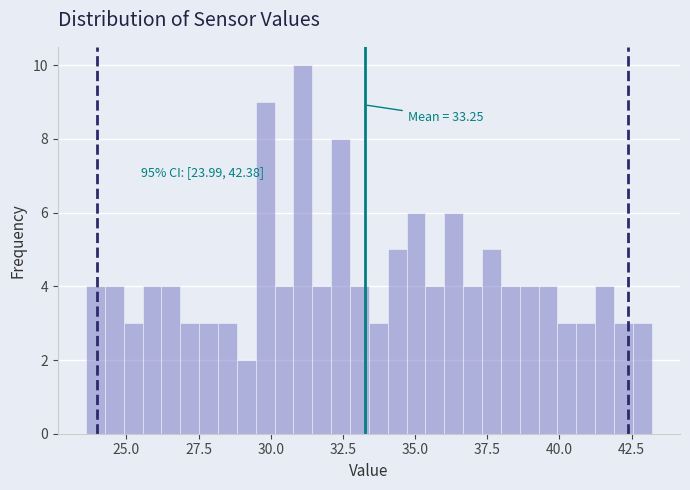

Read against the x-axis, roughly where is the centre of the tallest bar?

31.0